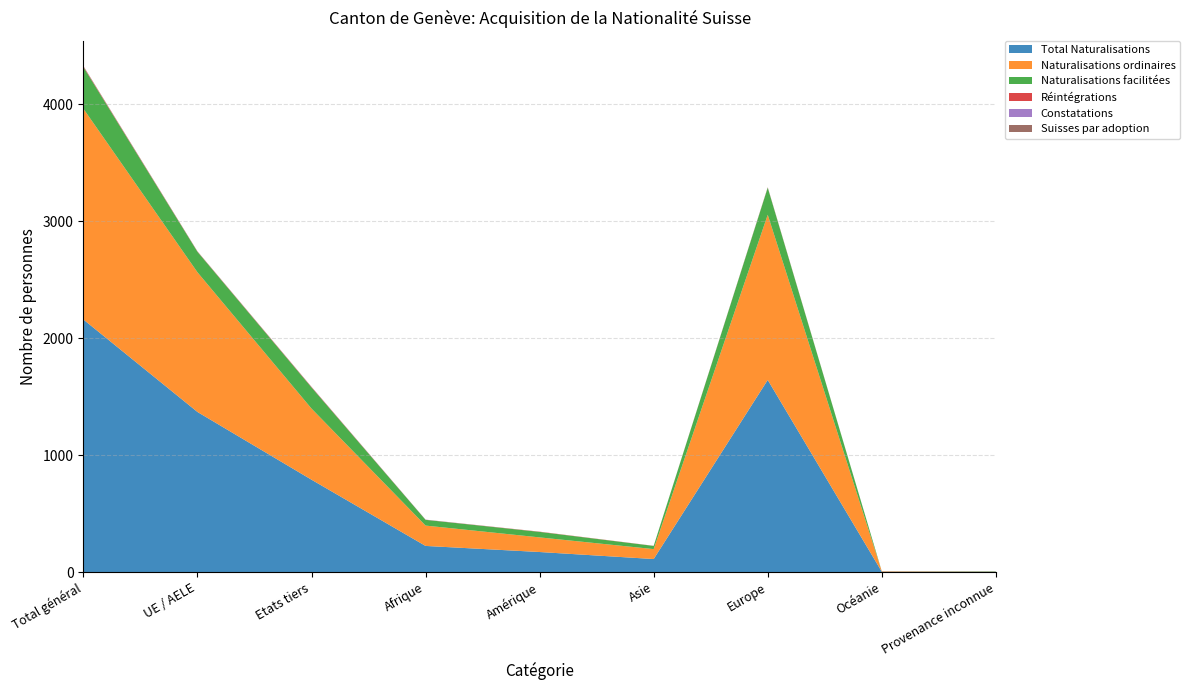

Reading left to right, transcribe all the data shown in this chart.

Total Naturalisations: Total général=2159	UE / AELE=1369	Etats tiers=790	Afrique=224	Amérique=172	Asie=112	Europe=1643	Océanie=4	Provenance inconnue=4
Naturalisations ordinaires: Total général=1802	UE / AELE=1194	Etats tiers=608	Afrique=174	Amérique=125	Asie=85	Europe=1412	Océanie=4	Provenance inconnue=2
Naturalisations facilitées: Total général=356	UE / AELE=175	Etats tiers=181	Afrique=49	Amérique=47	Asie=27	Europe=231	Océanie=0	Provenance inconnue=2
Réintégrations: Total général=6	UE / AELE=2	Etats tiers=4	Afrique=1	Amérique=2	Asie=1	Europe=2	Océanie=0	Provenance inconnue=0
Constatations: Total général=1	UE / AELE=0	Etats tiers=1	Afrique=1	Amérique=0	Asie=0	Europe=0	Océanie=0	Provenance inconnue=0
Suisses par adoption: Total général=2	UE / AELE=2	Etats tiers=0	Afrique=0	Amérique=0	Asie=0	Europe=2	Océanie=0	Provenance inconnue=0